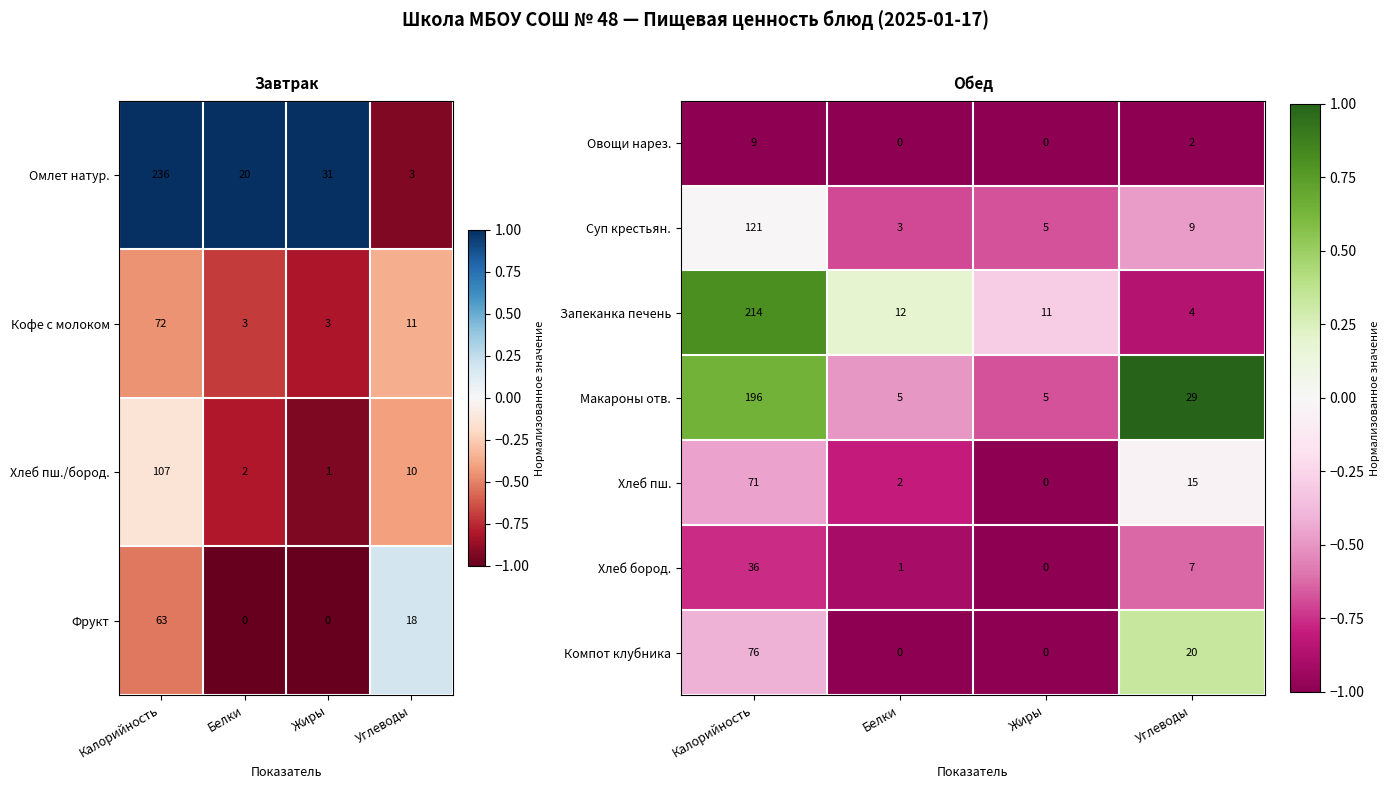

Between Углеводы and Белки, which is larger?

Углеводы